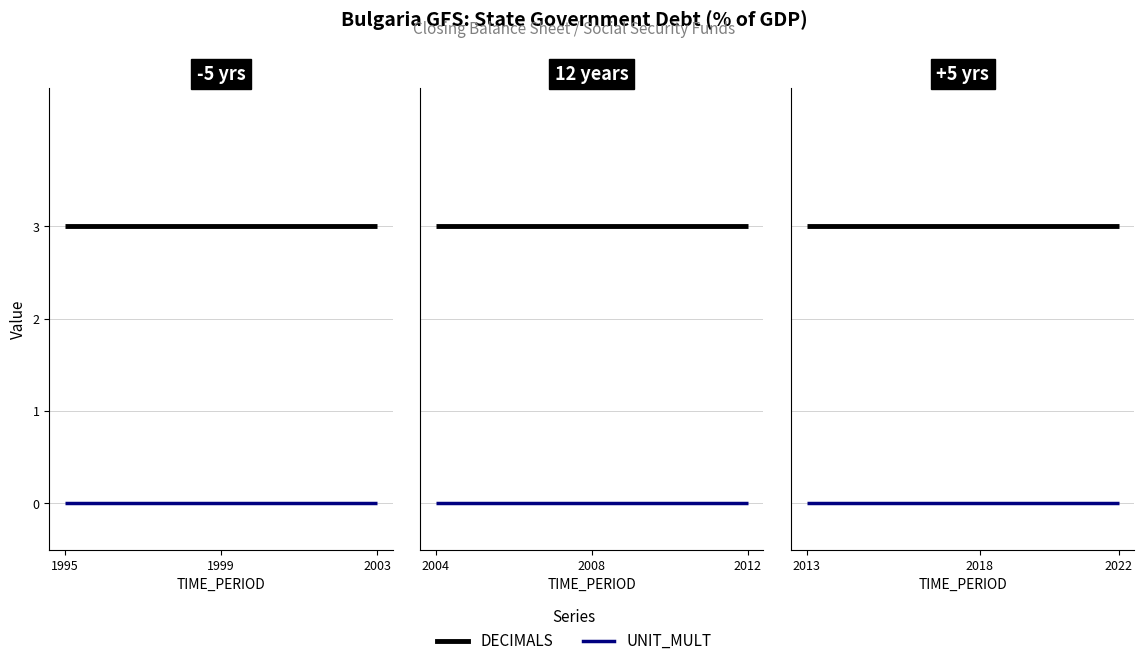

The value of DECIMALS at 6 is 3. True or false?

True